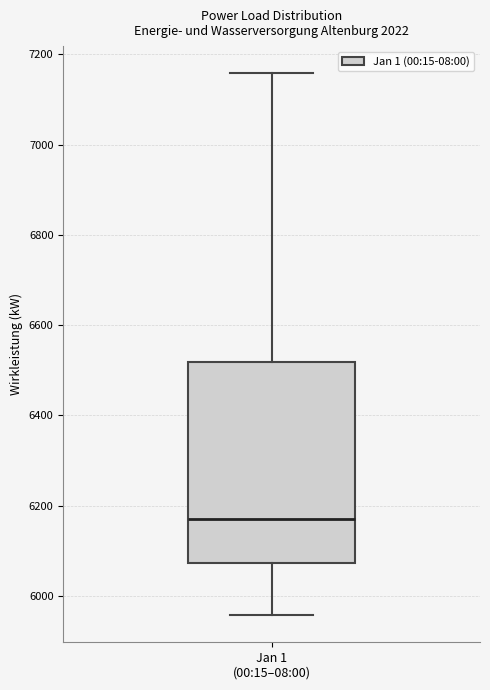

Transcribe this box plot: give where the median line is, the range the box spans, and where the two whiskers end, as read against the y-axis. The values are not printed on the chart, so give them approximately, as read against the axis.

median 6180, box 6080 to 6520, whiskers 5960 to 7160